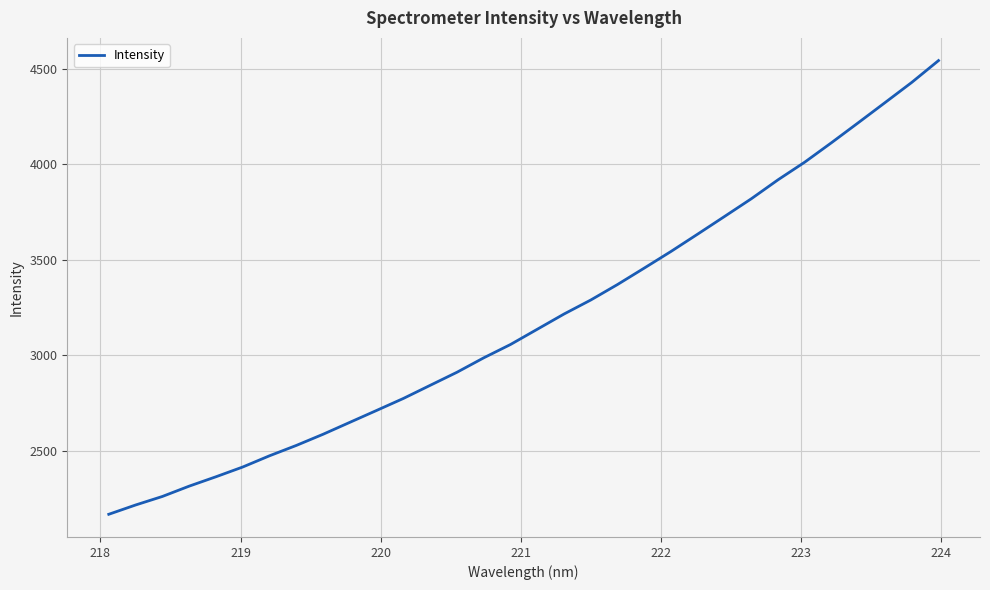

What is the smallest value displayed?

2167.9